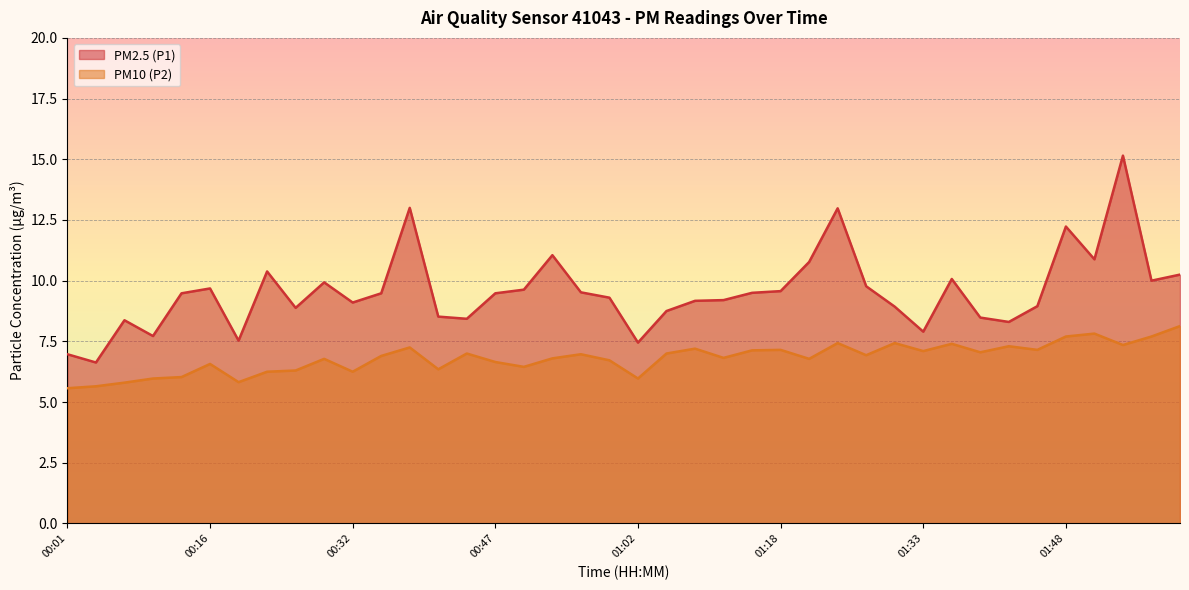

The value of PM10 (P2) at 00:47 is 9.0. True or false?

False